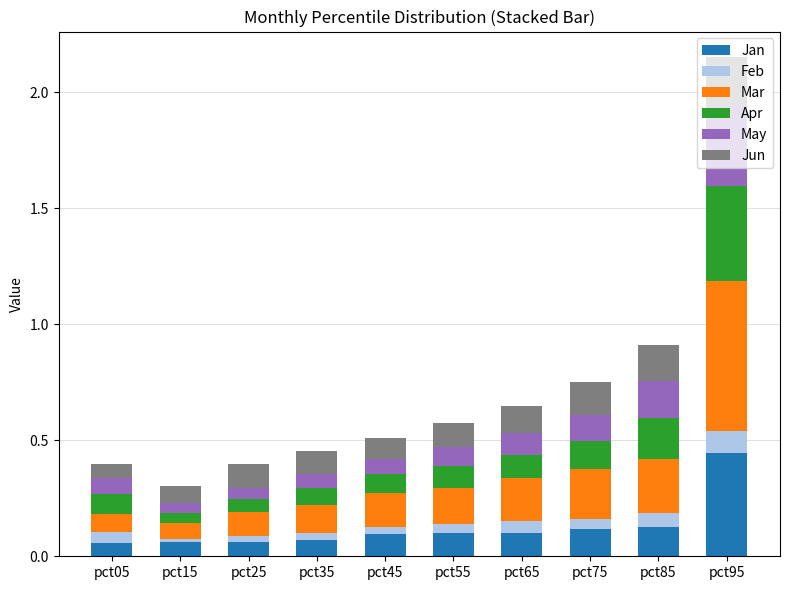

Is it true that Jan equals 0.1 at pct05?

True